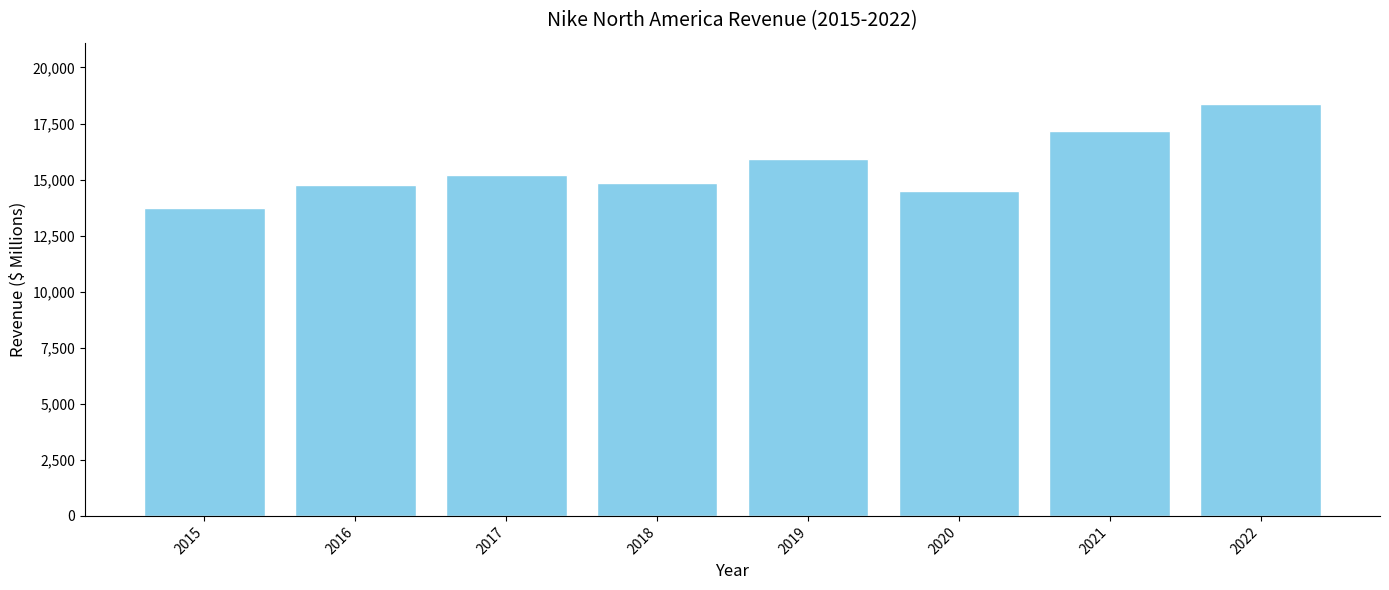

What is the minimum value shown in the chart?

13740